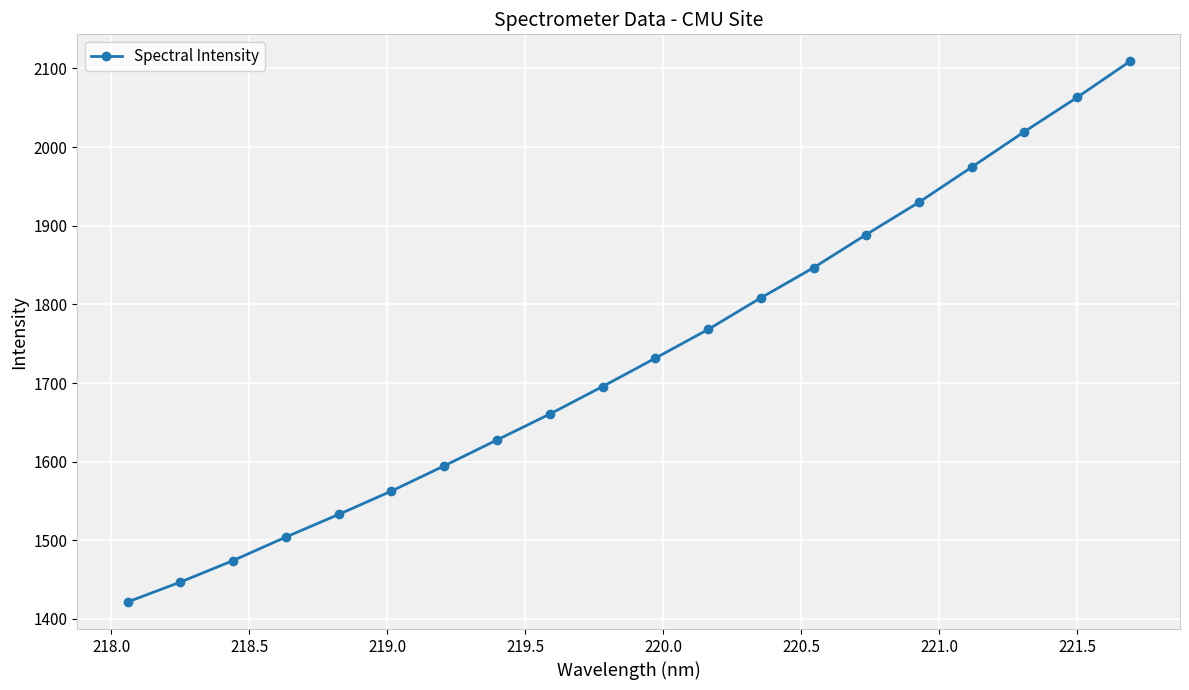

What is the value of the 16th point from the left?

1929.9